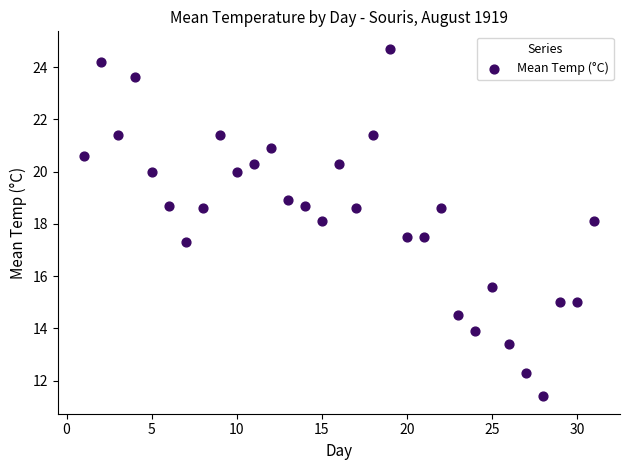

What is the range of X values (max minus min)?

30.0